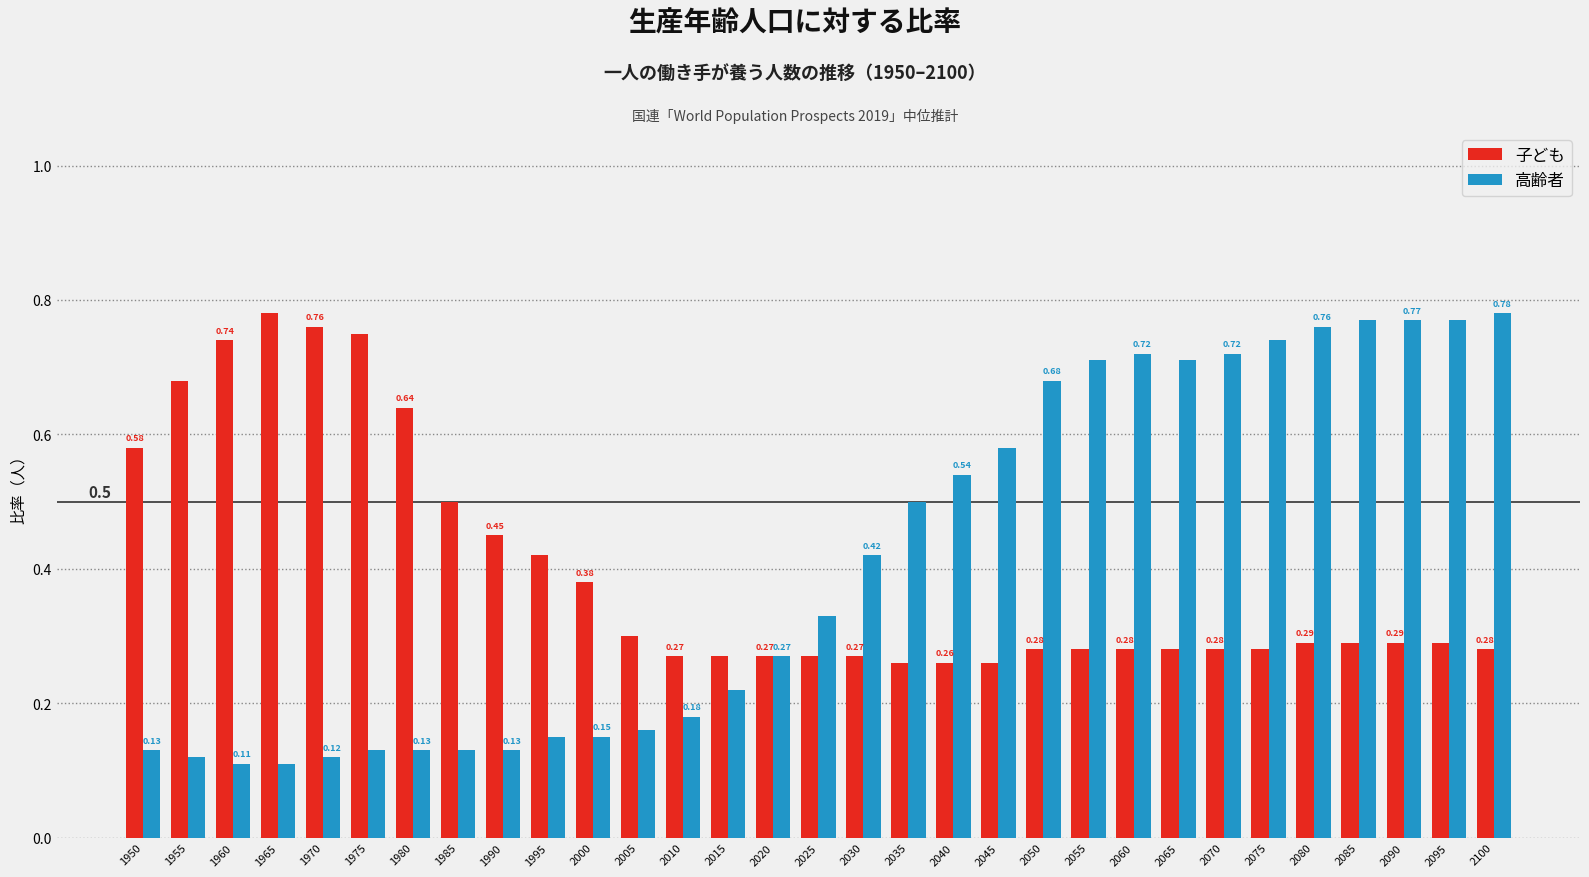

What is the sum of all 子ども values?

12.2